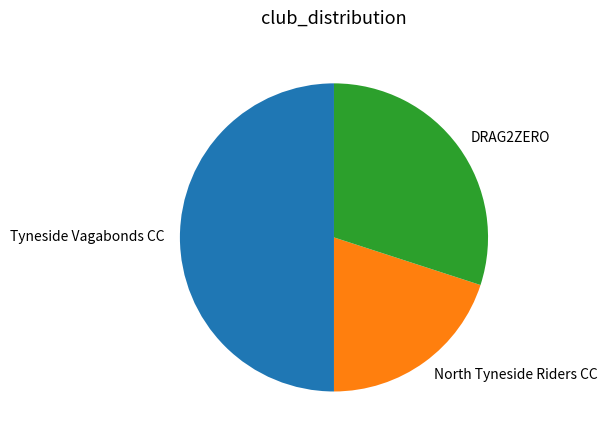

Rank the categories by value from highest to lowest.

Tyneside Vagabonds CC, DRAG2ZERO, North Tyneside Riders CC